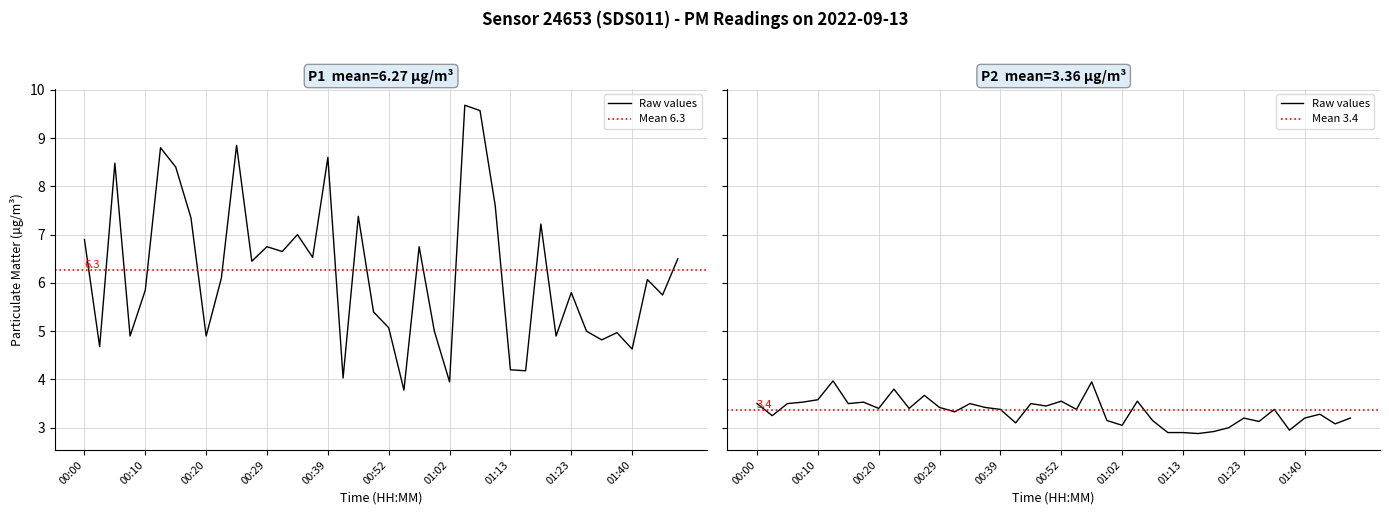

List the series in order of their peak value, highest first.

P1, P2